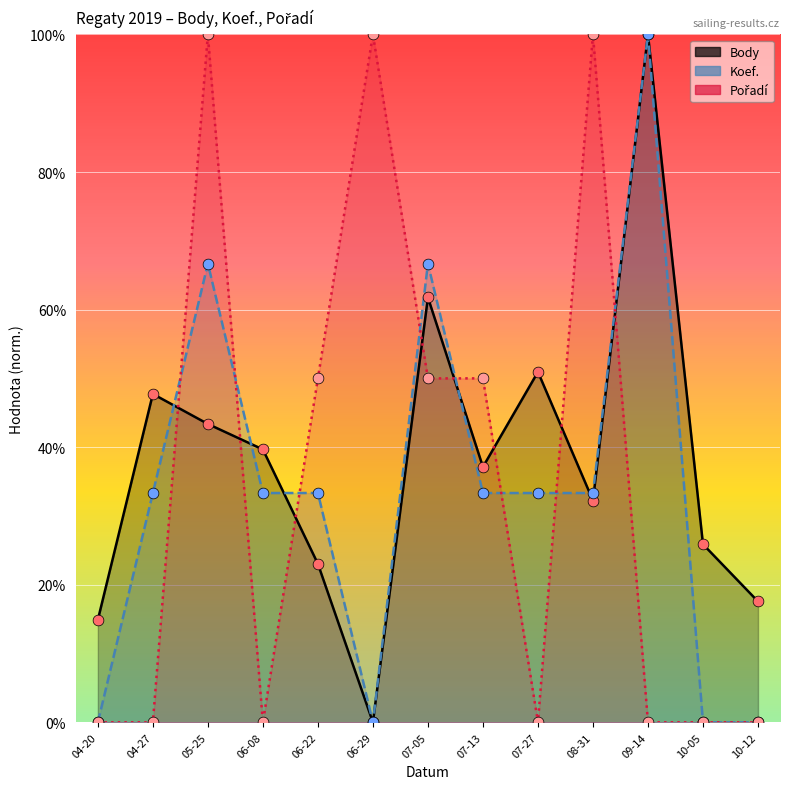

What are all the series names shown in the legend?

Body, Koef., Pořadí